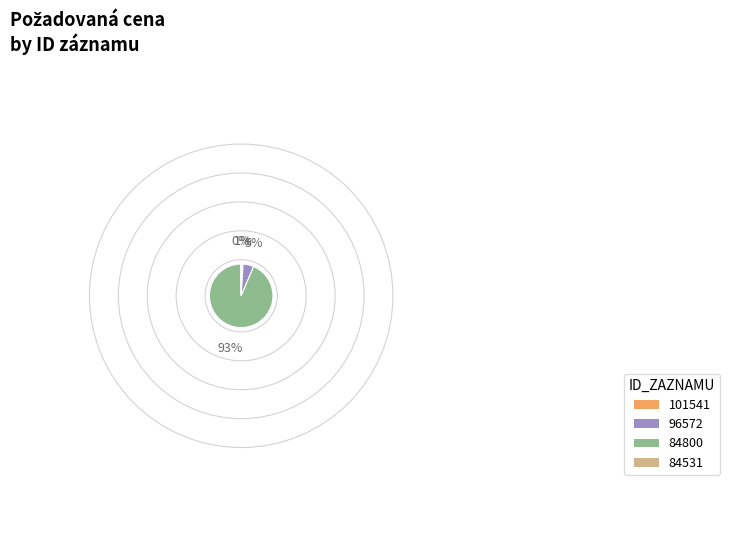

Is there a majority slice in this chart?

Yes